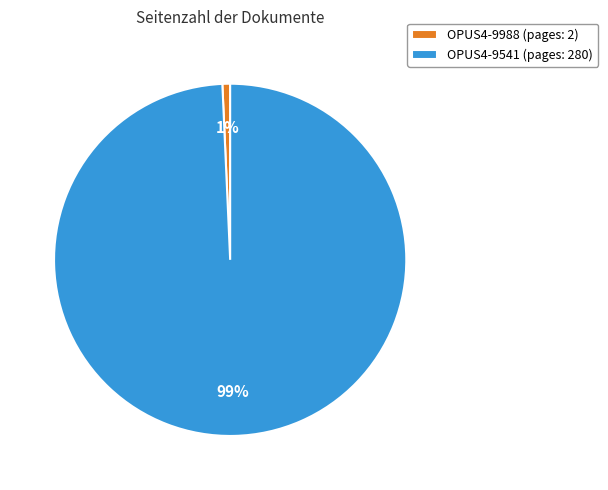

Between OPUS4-9541 (pages: 280) and OPUS4-9988 (pages: 2), which is larger?

OPUS4-9541 (pages: 280)